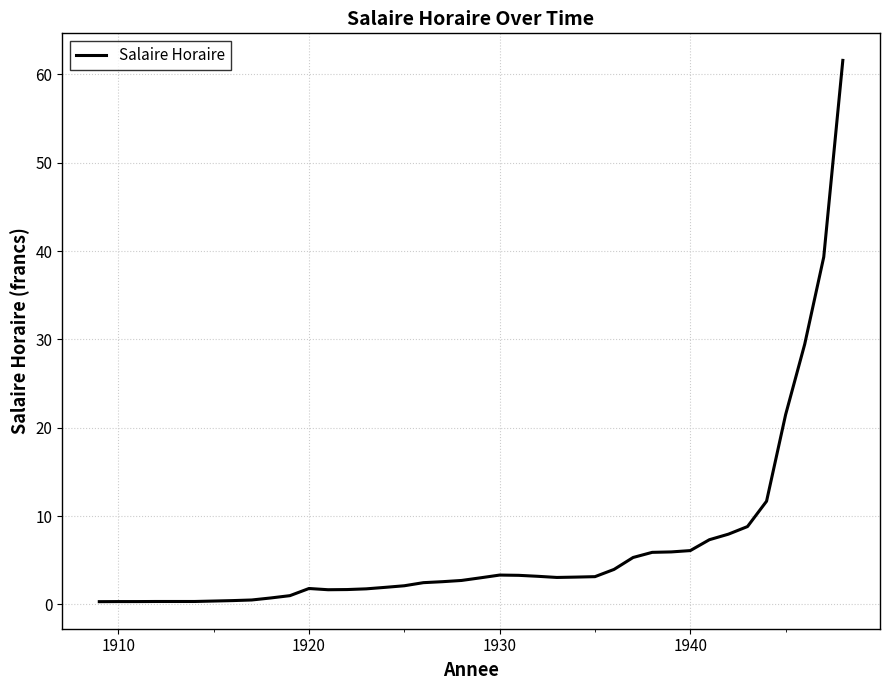

What is the difference between the maximum and minimum values?

61.3